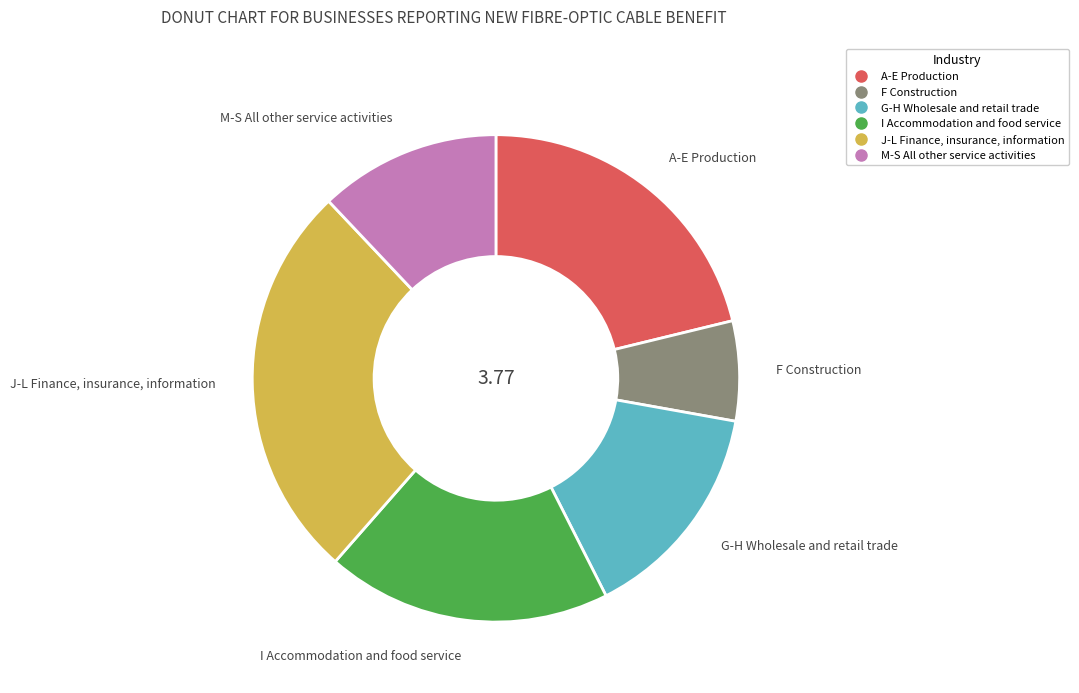

Which slice is the largest?

J-L Finance, insurance, information